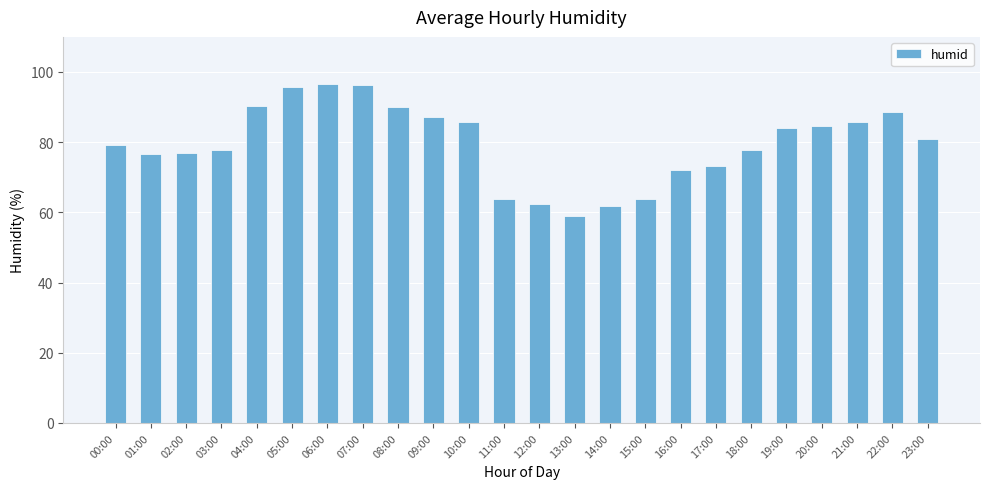

What is the change in value from 08:00 to 14:00?

-28.3